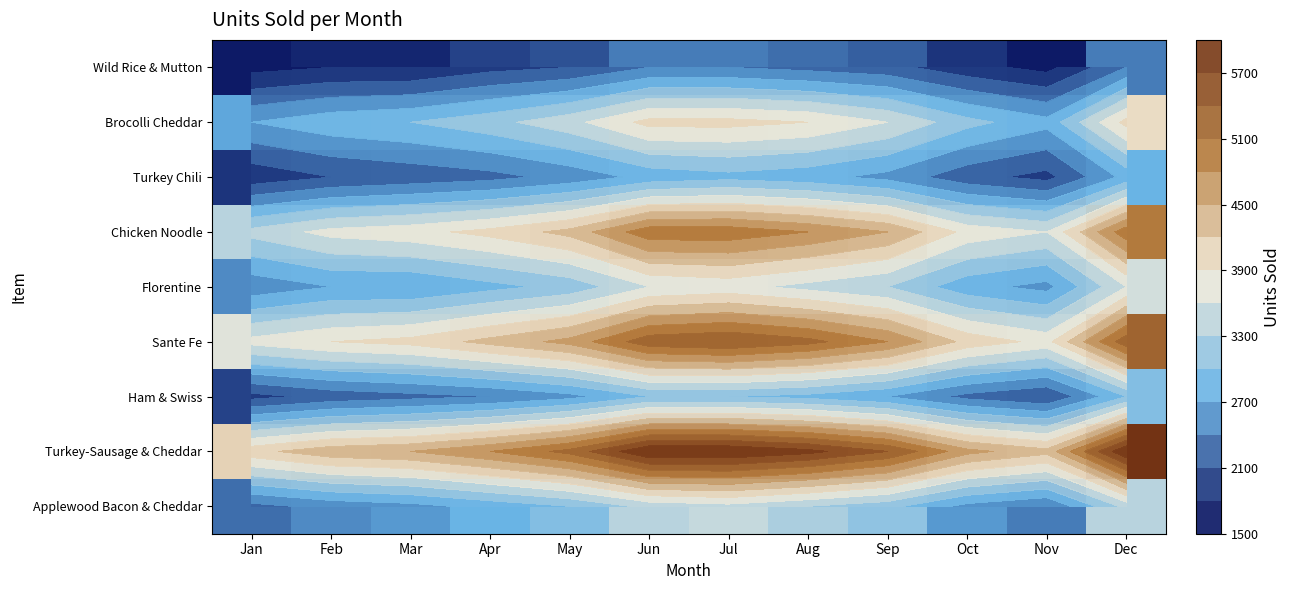

The value of Chicken Noodle at Mar is 1934. True or false?

False